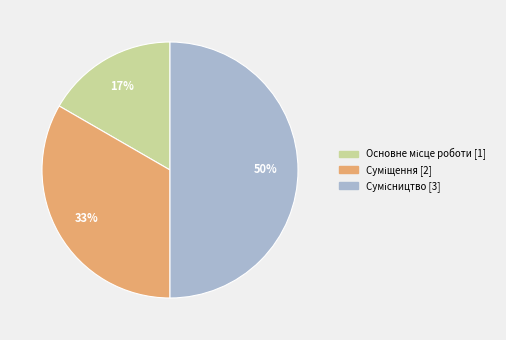

To the nearest percent, what is the difference between the largest and smallest slice percentages?

33%